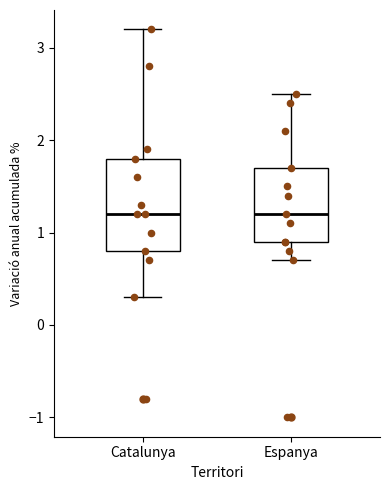

Comparing the boxes themselves (not the whiskers), which one is the tallest?

Catalunya